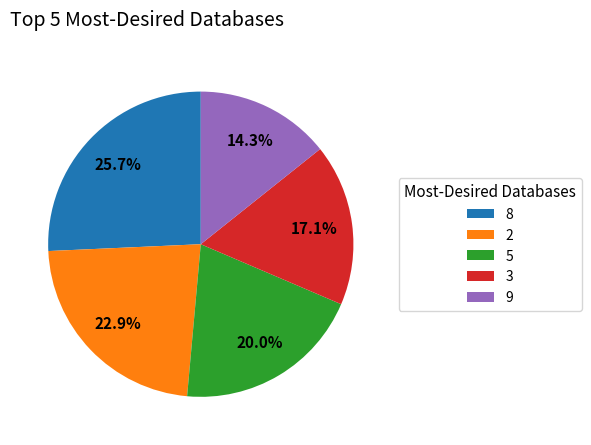

Which has a higher value, 3 or 8?

8